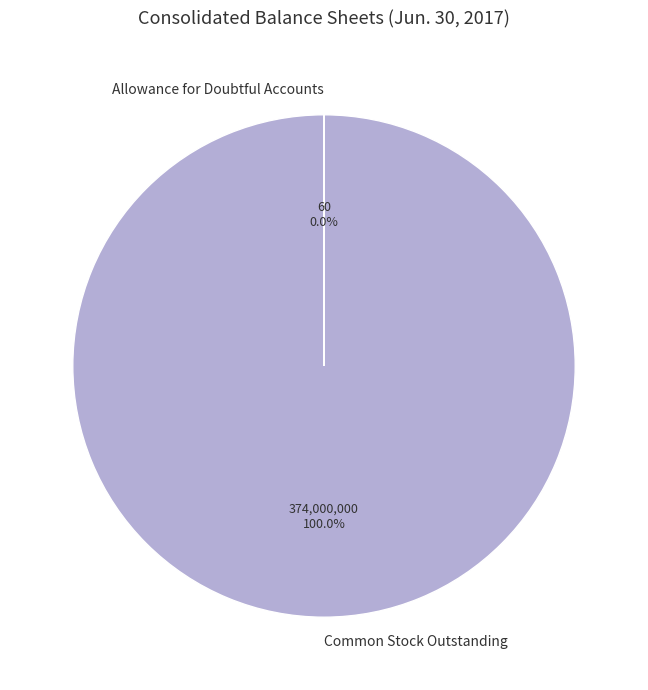

What is the largest slice in the pie chart?

Common Stock Outstanding